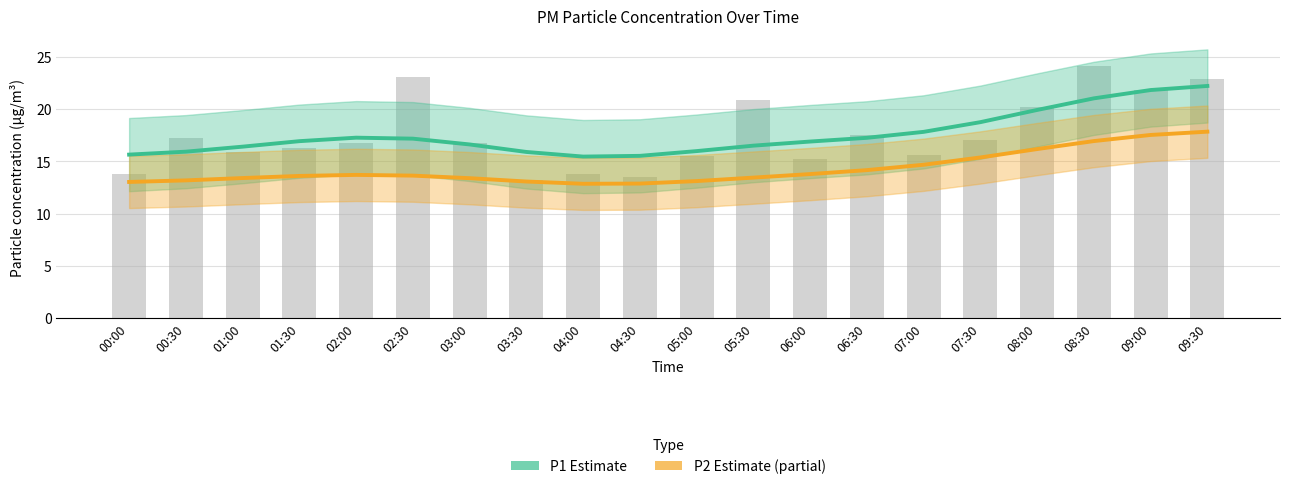

Does the chart contain stacked bars?

No